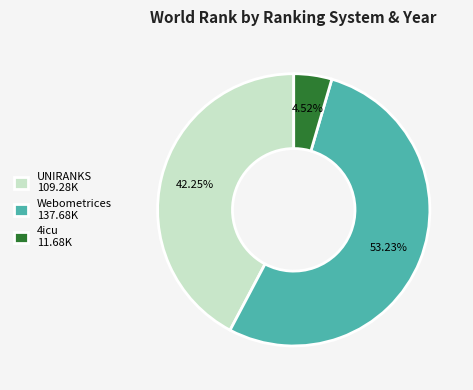

What is the majority slice?

Webometrices 137.68K